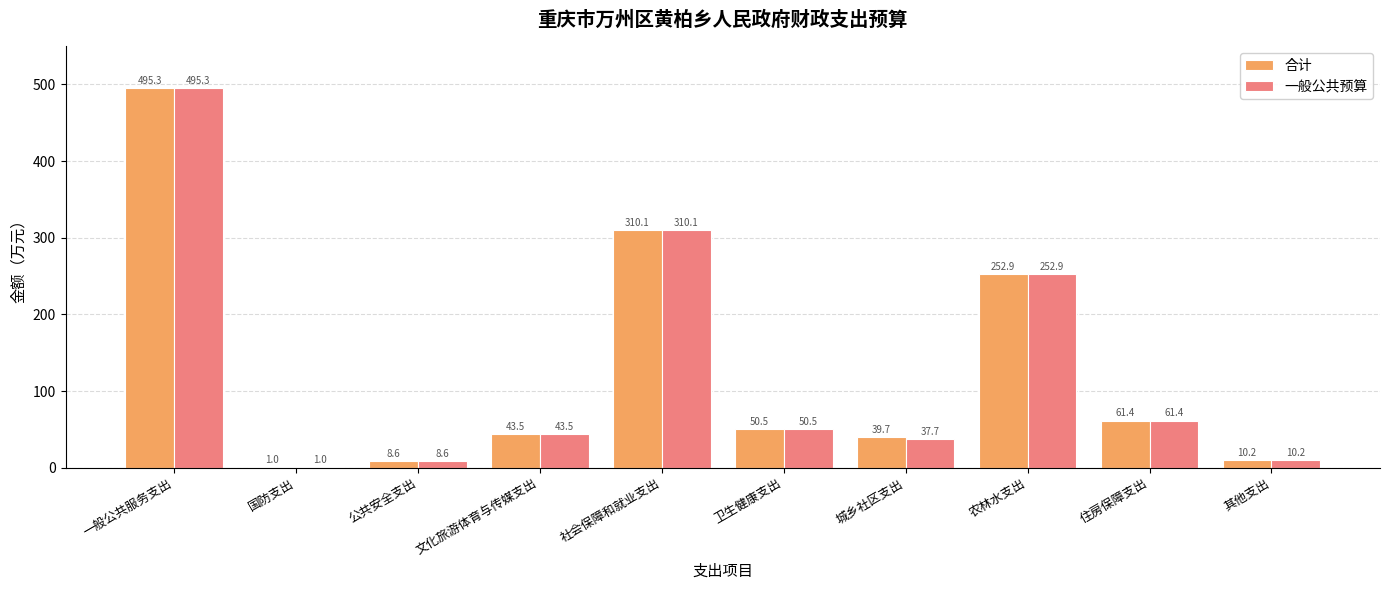

What is the sum of all 合计 values?

1273.1